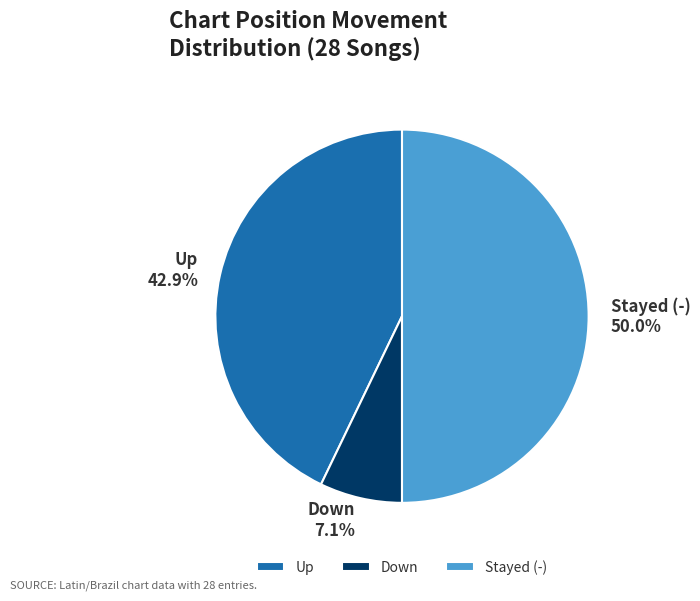

What is the ratio of the value at Up to the value at Stayed (-)?

0.9